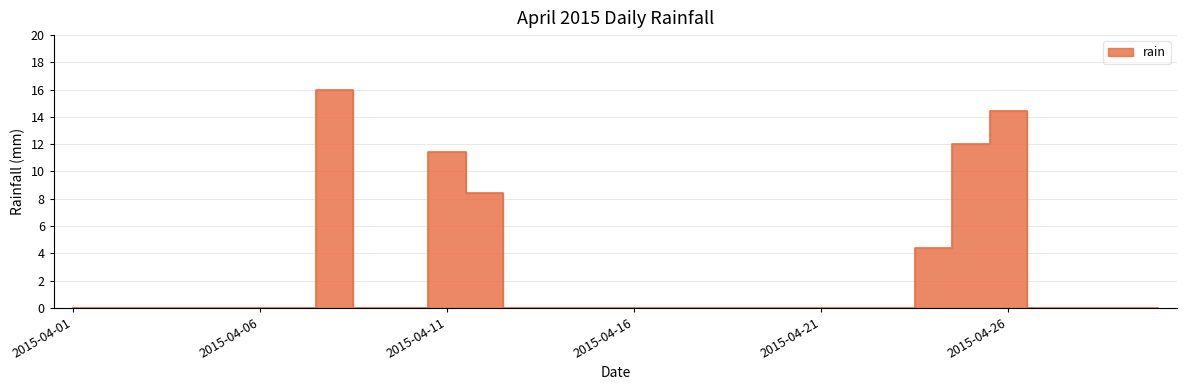

True or false: there are more than 0 points higher than both neighbors.

True